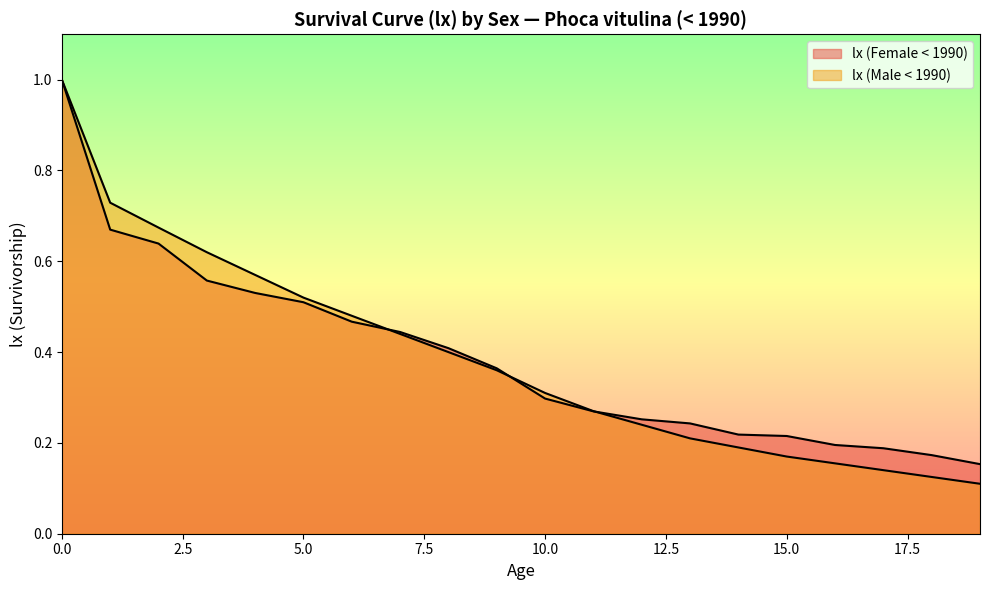

The value of lx (Male < 1990) at 8 is 0.3. True or false?

False